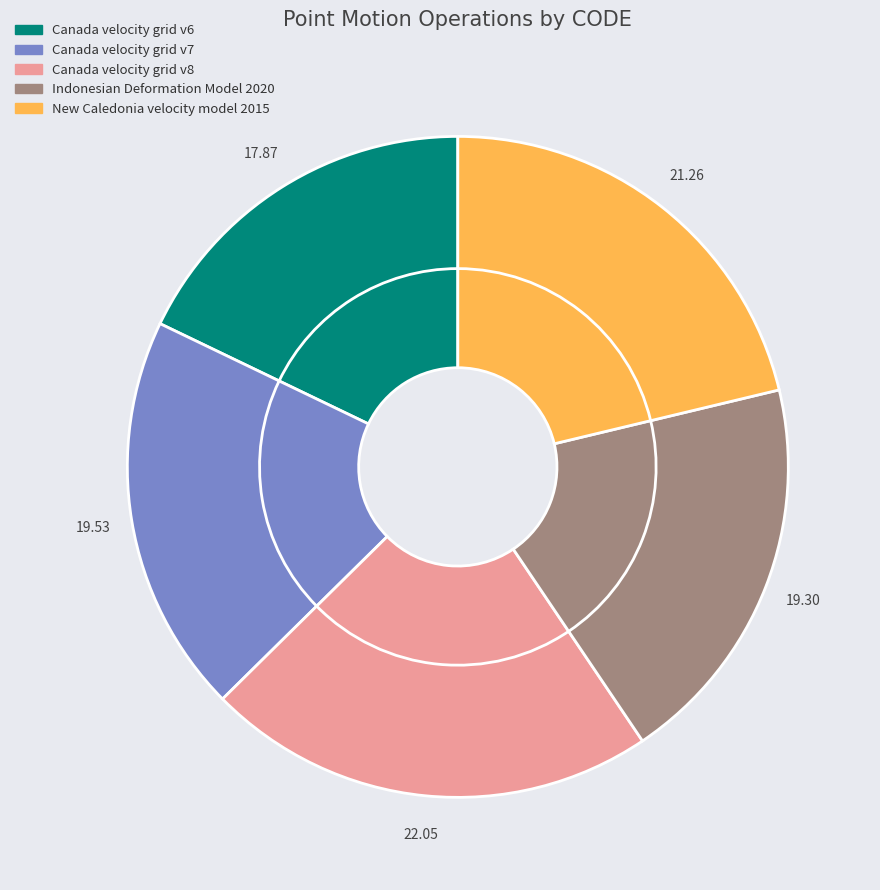

What is the ratio of the value at Canada velocity grid v7 to the value at New Caledonia velocity model 2015?

0.9